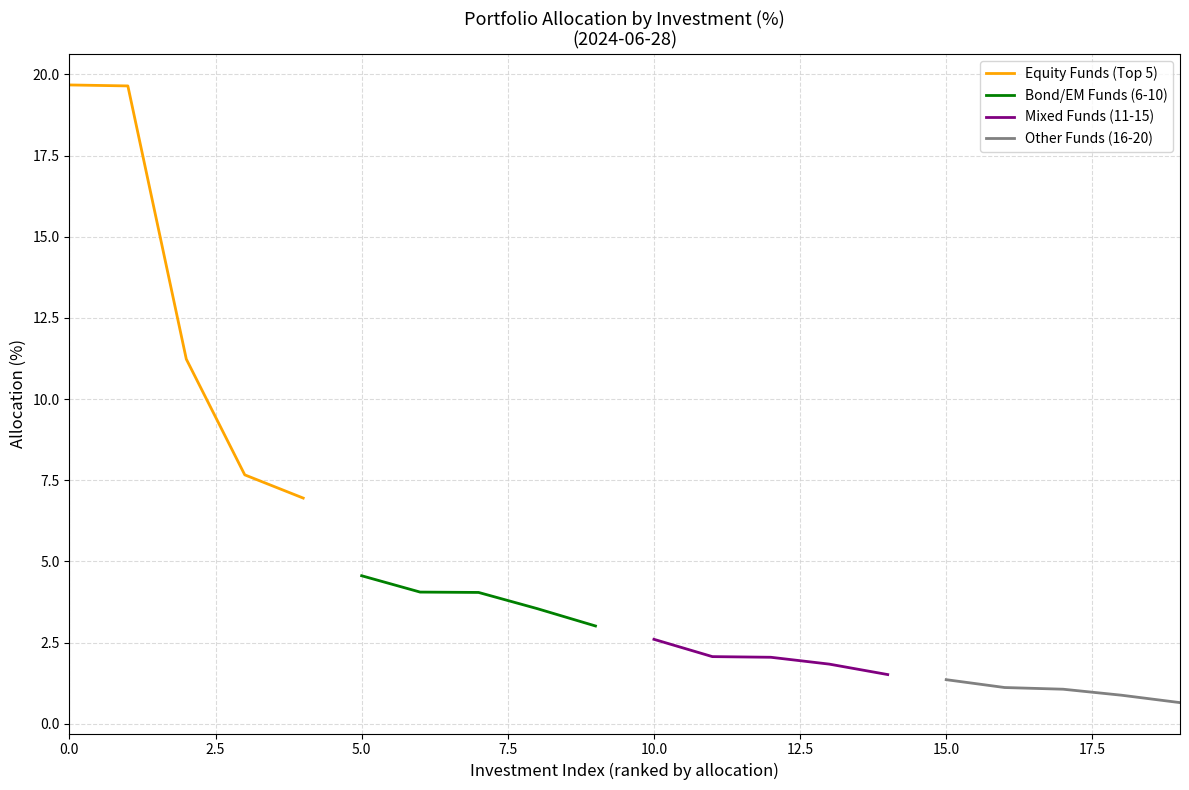

Reading left to right, extract all data points from this chart.

Equity Funds (Top 5): 19.7	19.6	11.2	7.7	7.0
Bond/EM Funds (6-10): 4.6	4.1	4.0	3.5	3.0
Mixed Funds (11-15): 2.6	2.1	2.0	1.8	1.5
Other Funds (16-20): 1.4	1.1	1.1	0.9	0.7